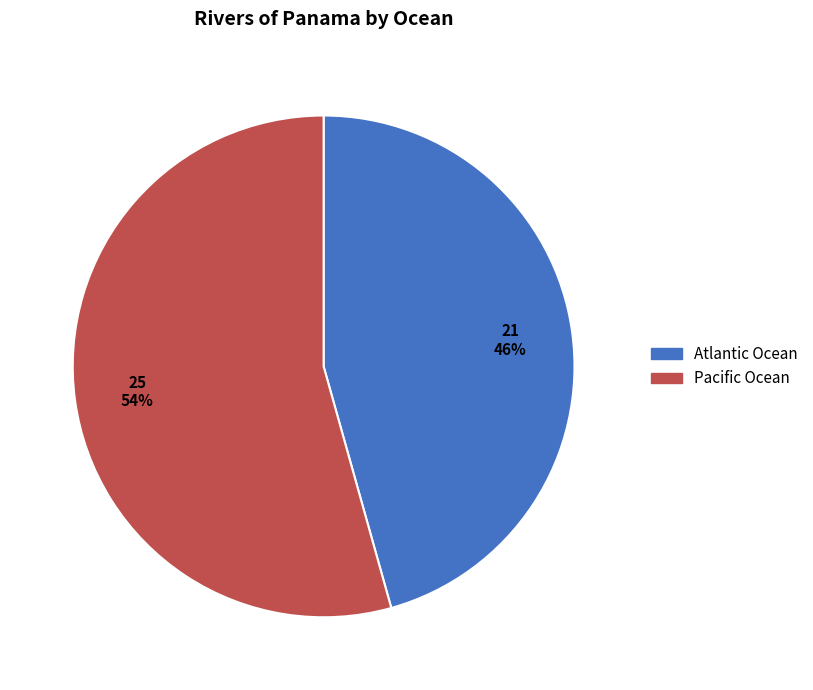

Is it true that Atlantic Ocean is 58% of the pie?

False